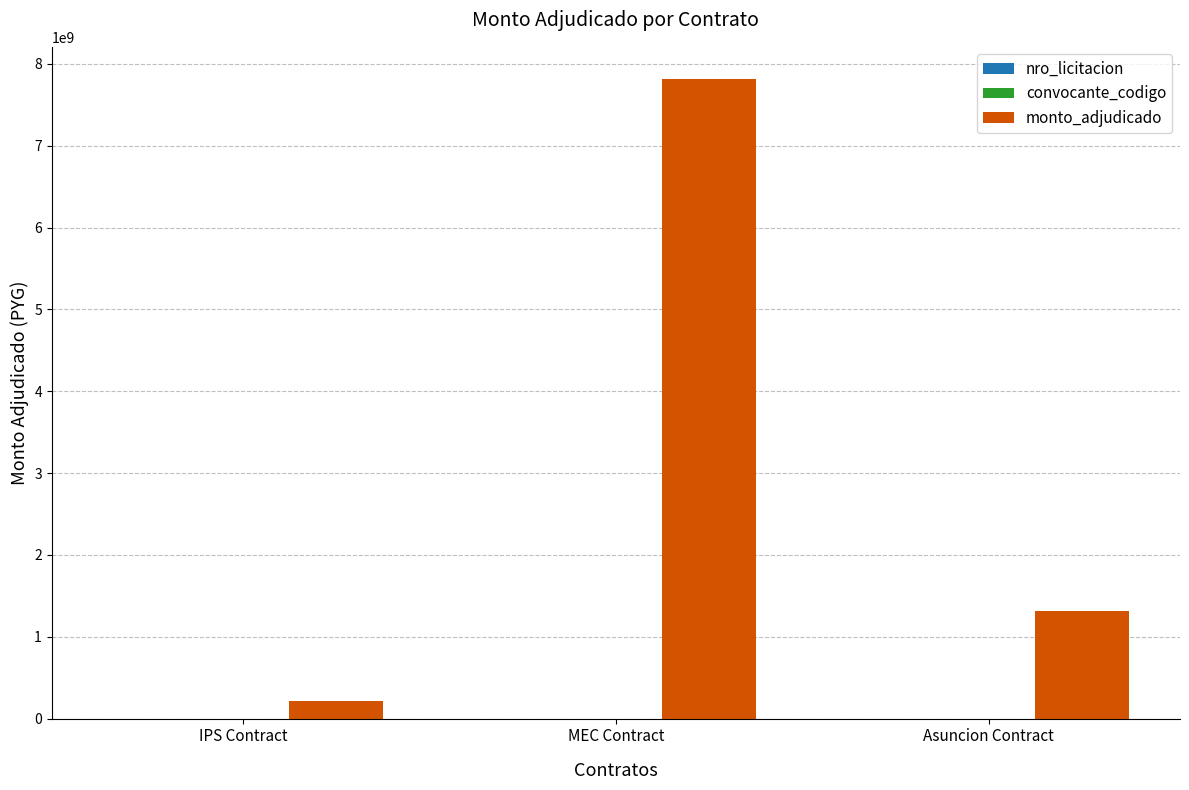

How many groups of bars are there?

3